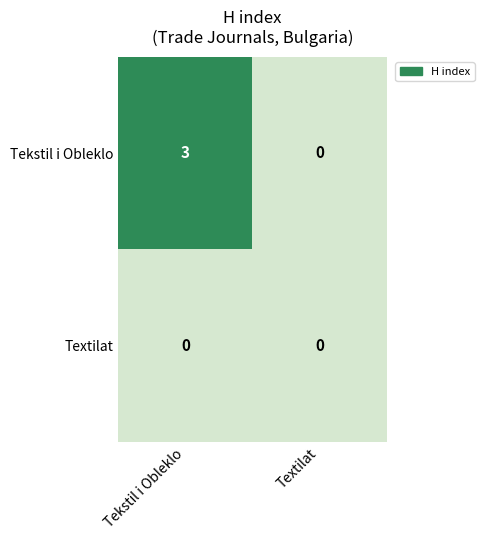

At which label is Tekstil i Obleklo closest to 1?

Textilat